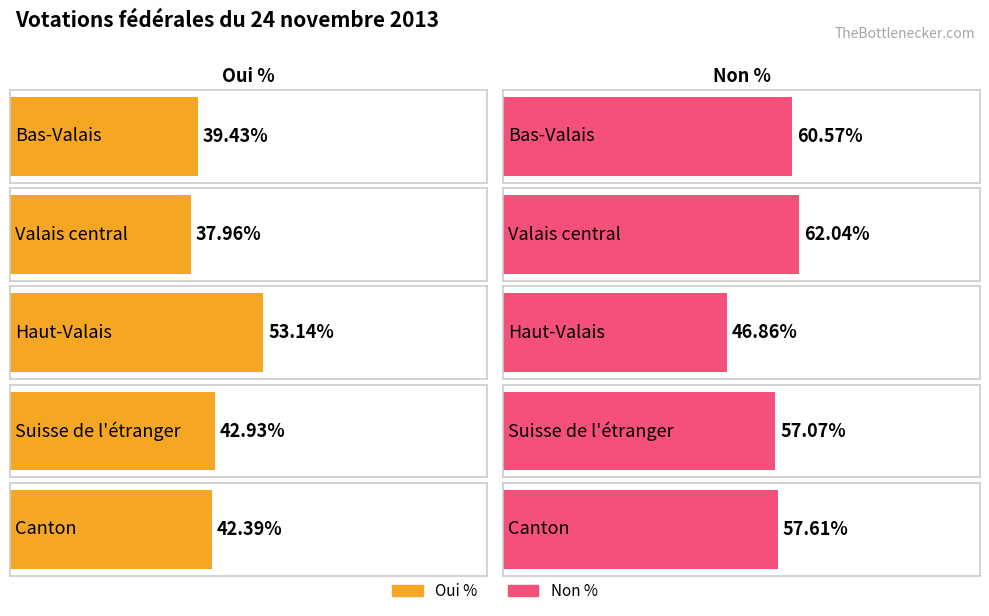

Which series has the widest spread of values?

Oui %